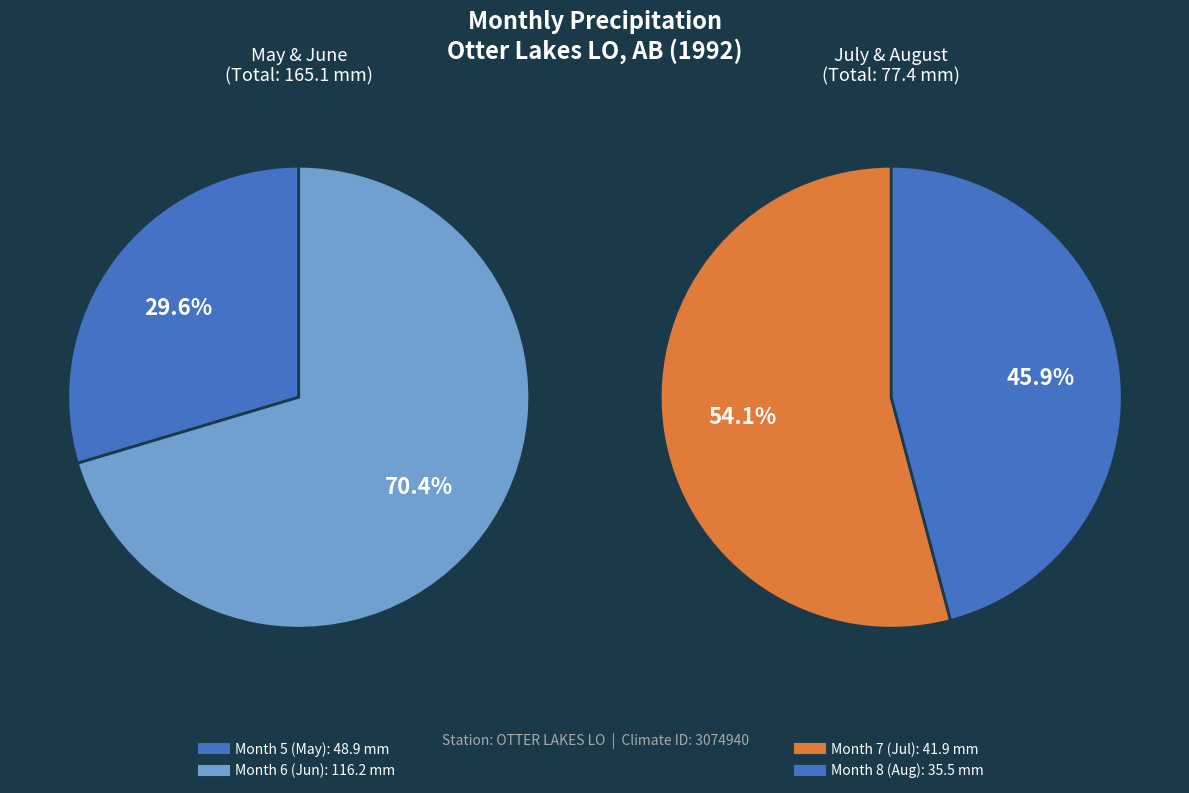

Which category has the smallest portion of the pie?

8